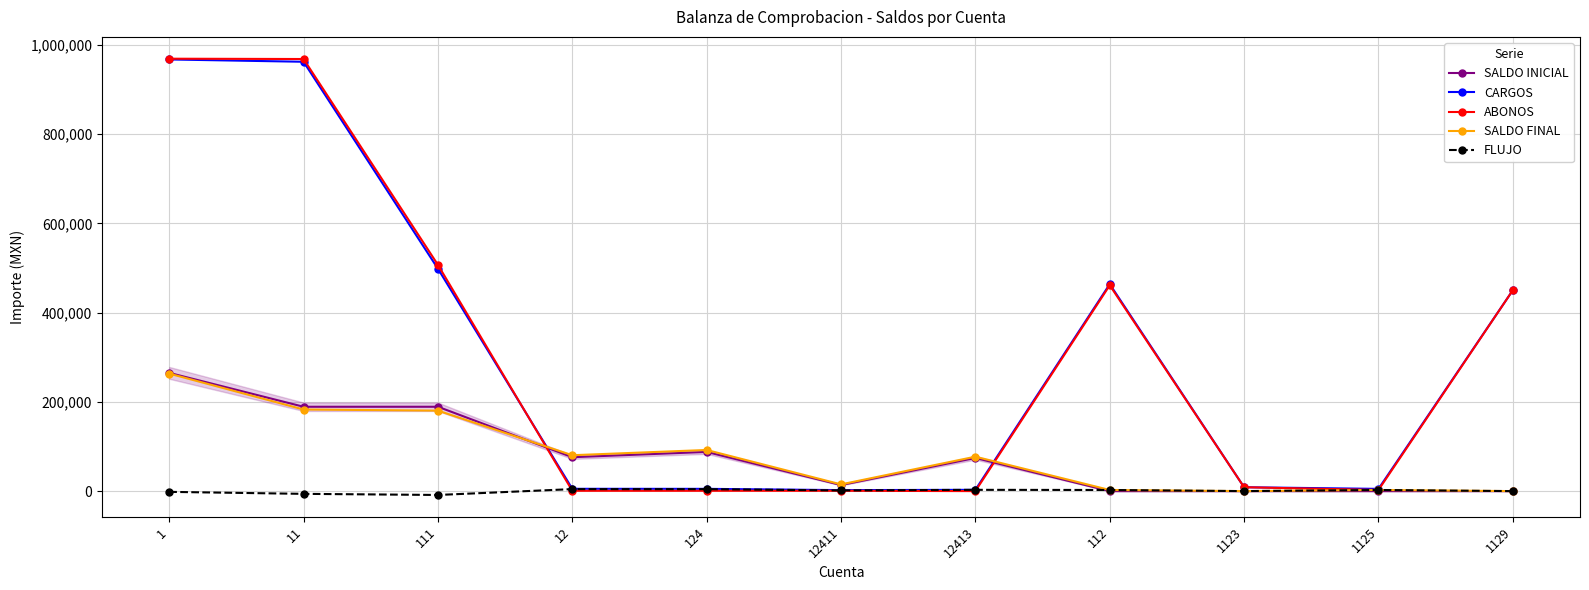

Which series has the largest range (max minus min)?

ABONOS